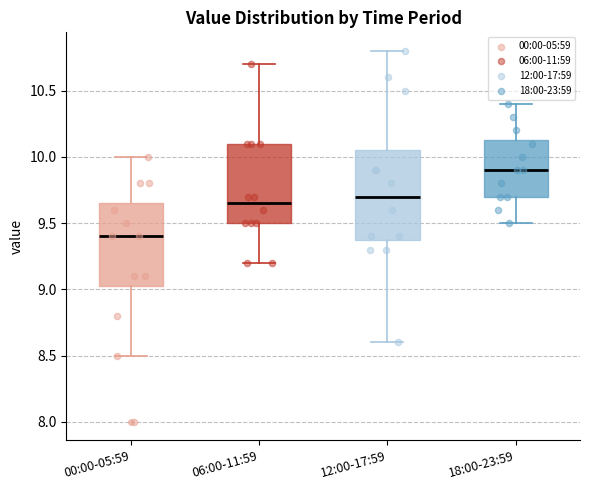

Comparing the boxes themselves (not the whiskers), which one is the tallest?

12:00-17:59